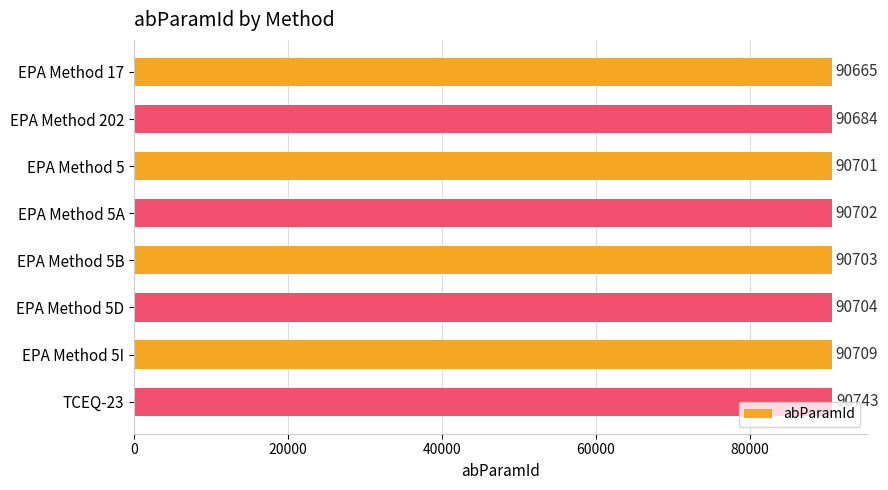

What is the sum of all values?

725611